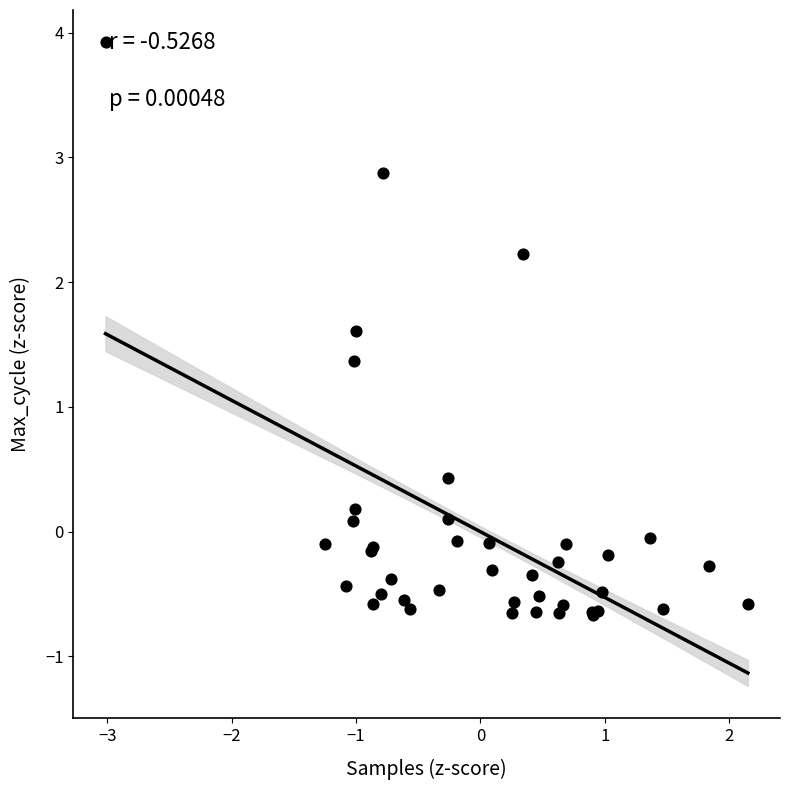

What Y value in the scatter plot is closest to 1?

1.4